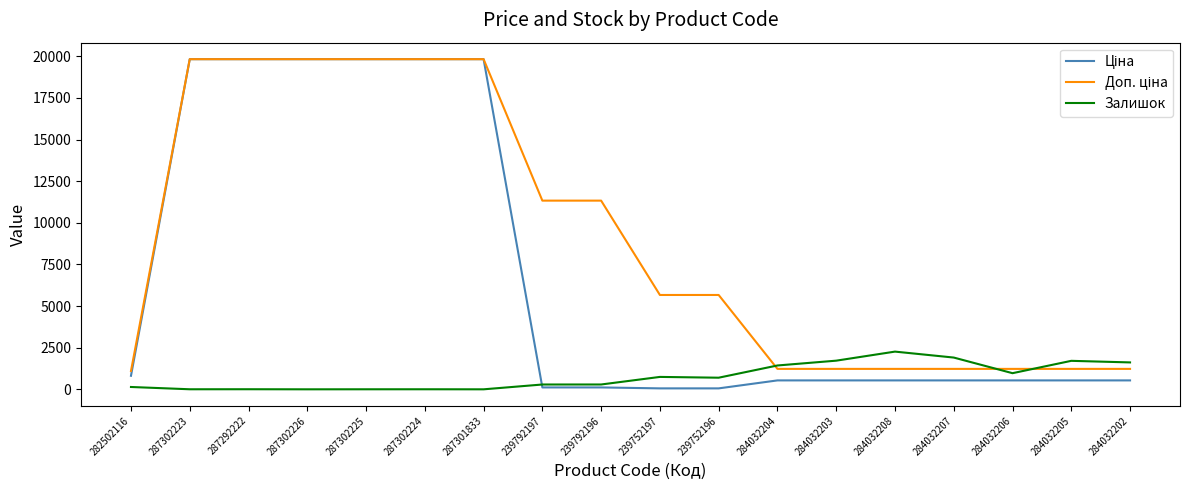

What is the difference between the highest and lowest values at 287302226?

19831.1